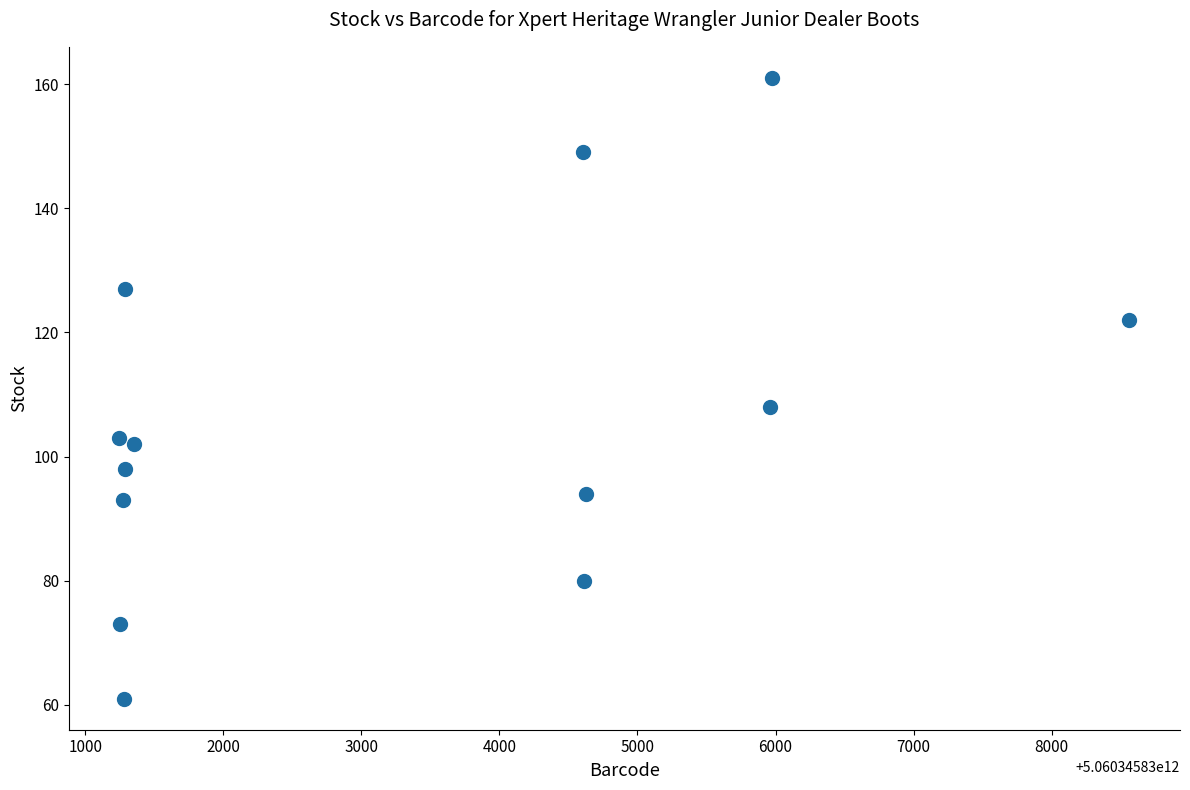

What Y value in the scatter plot is closest to 111?

108